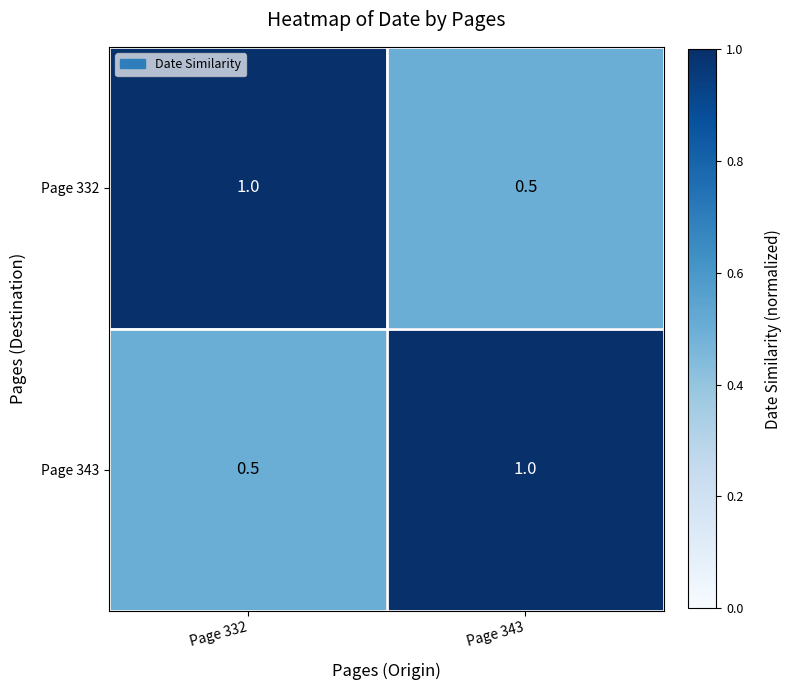

What is the difference between the maximum and minimum values in the Page 332 series?

0.5